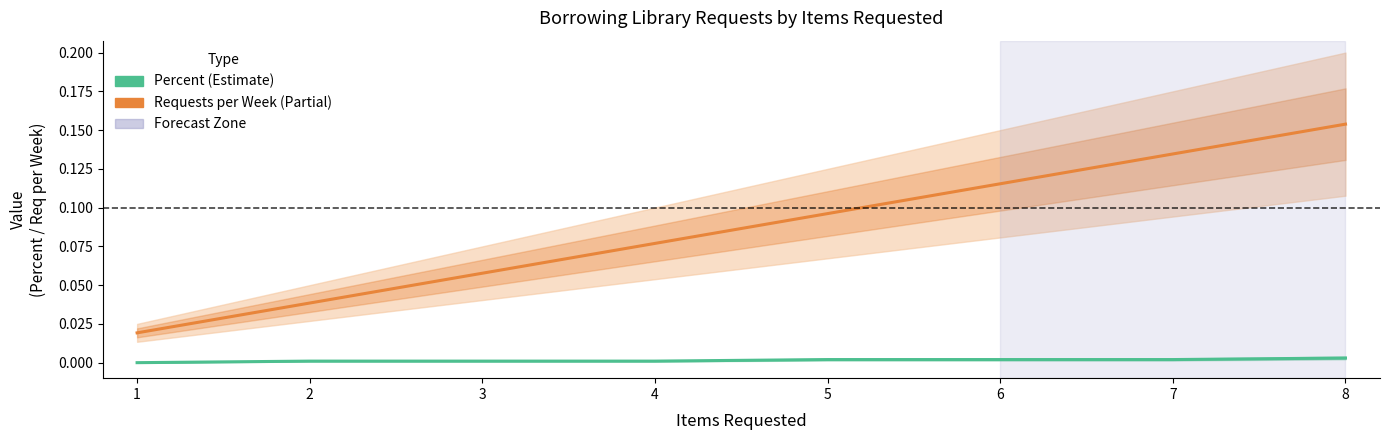

Is it true that Percent (Estimate) equals 0.0 at 7?

False